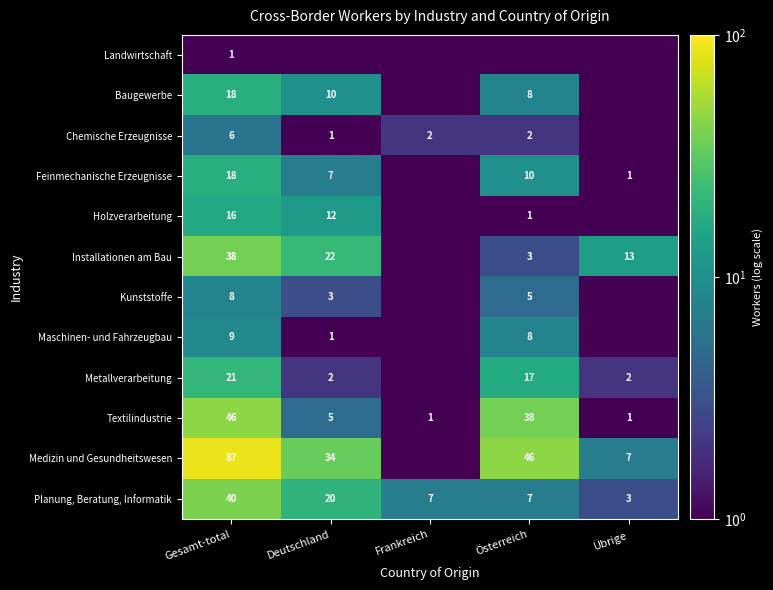

Is the value of Baugewerbe at Deutschland greater than the value of Maschinen- und Fahrzeugbau at Österreich?

Yes